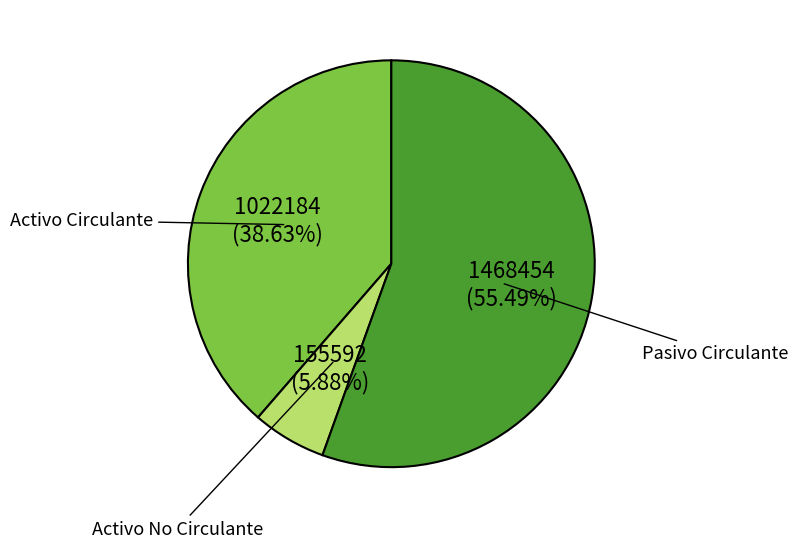

Which slice represents more than half of the pie?

Pasivo Circulante